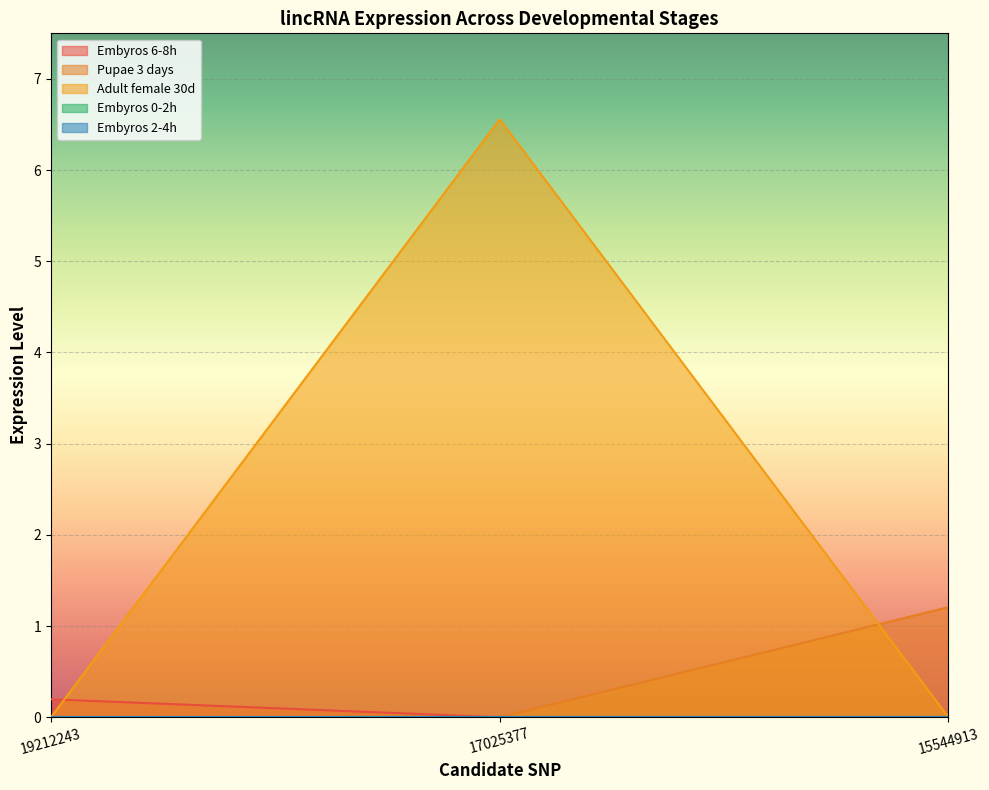

At which label is Adult female 30d closest to 3?

19212243